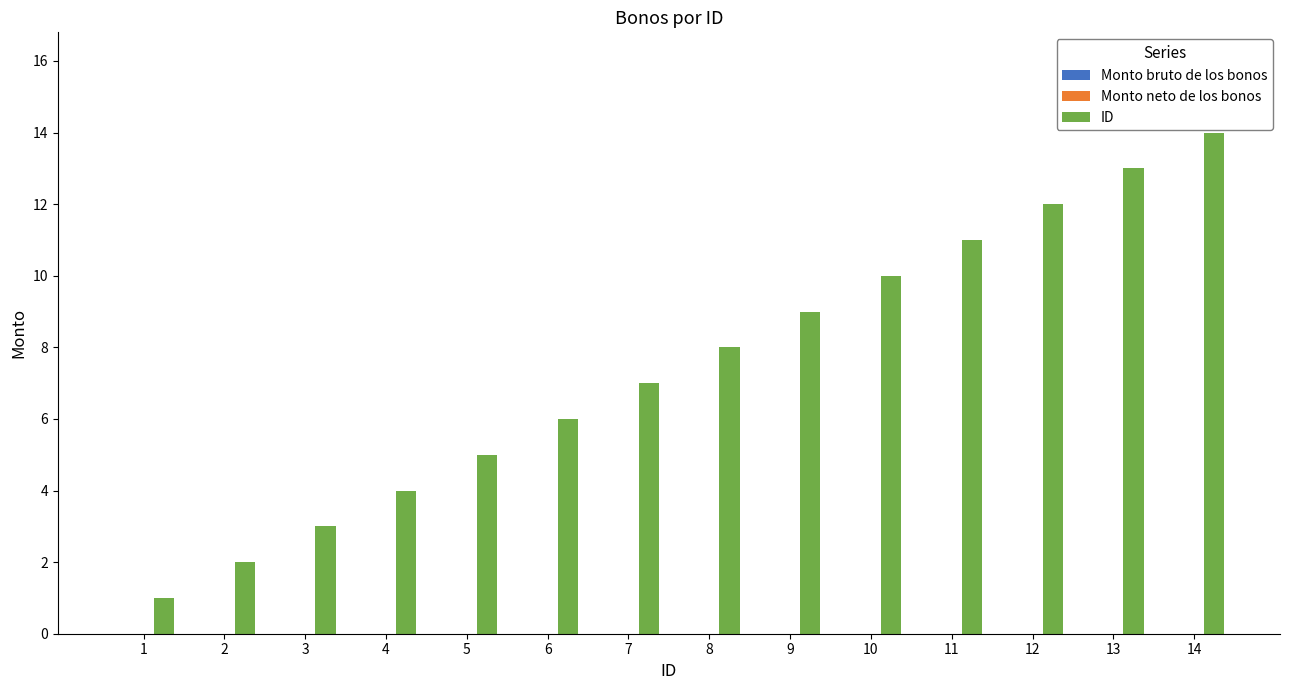

Does the chart contain stacked bars?

No